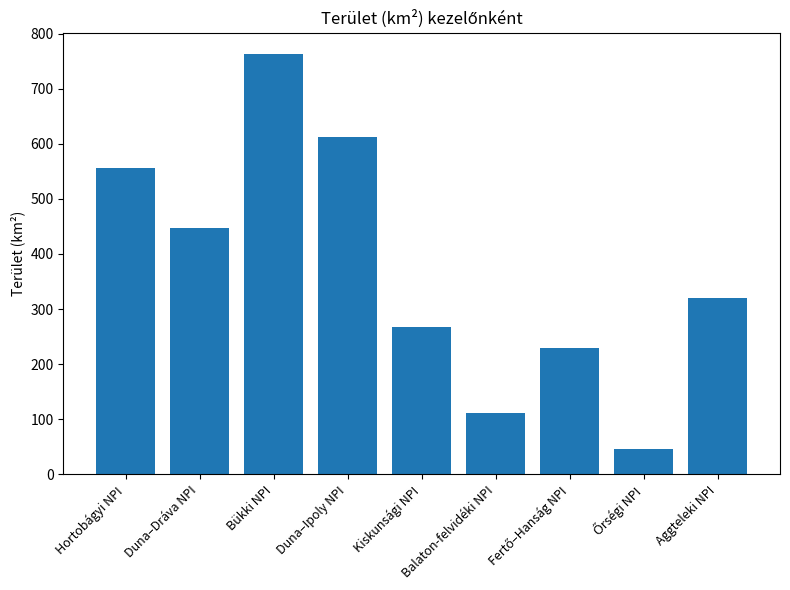

What is the difference between the maximum and minimum values?

717.9